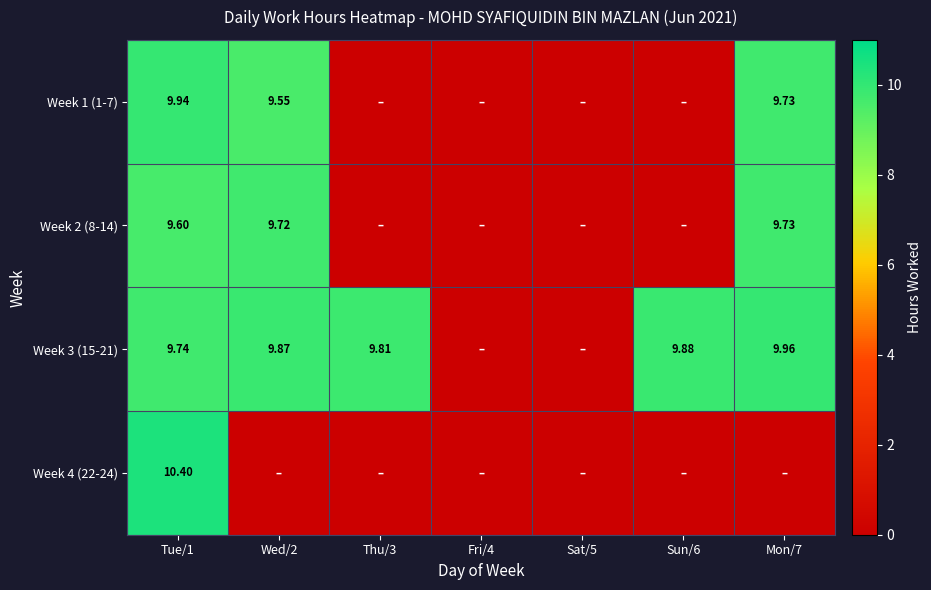

Where is Week 1 (1-7) nearest to the value 4?

Thu/3